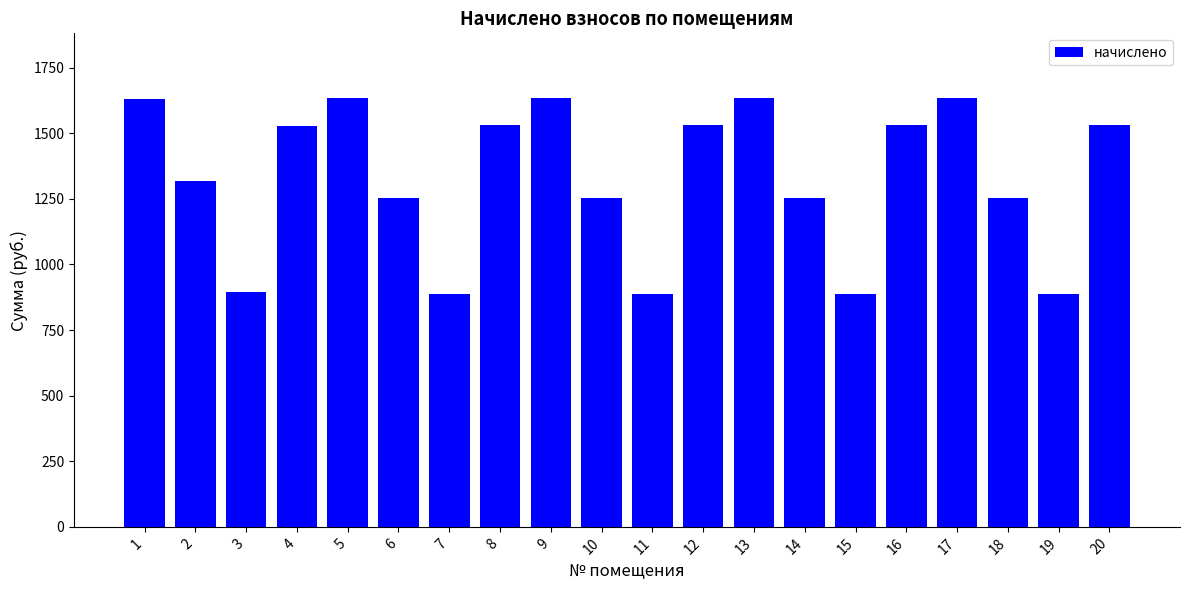

What is the difference between the maximum and minimum values?

749.8